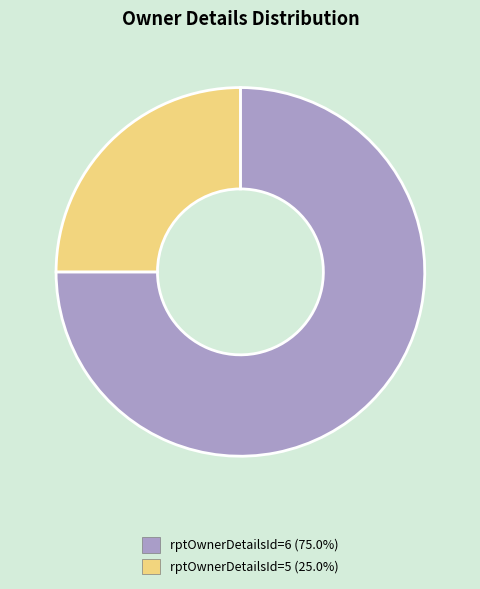

Approximately how many times larger is the value at rptOwnerDetailsId=5 (25.0%) compared to rptOwnerDetailsId=6 (75.0%)?

0.3